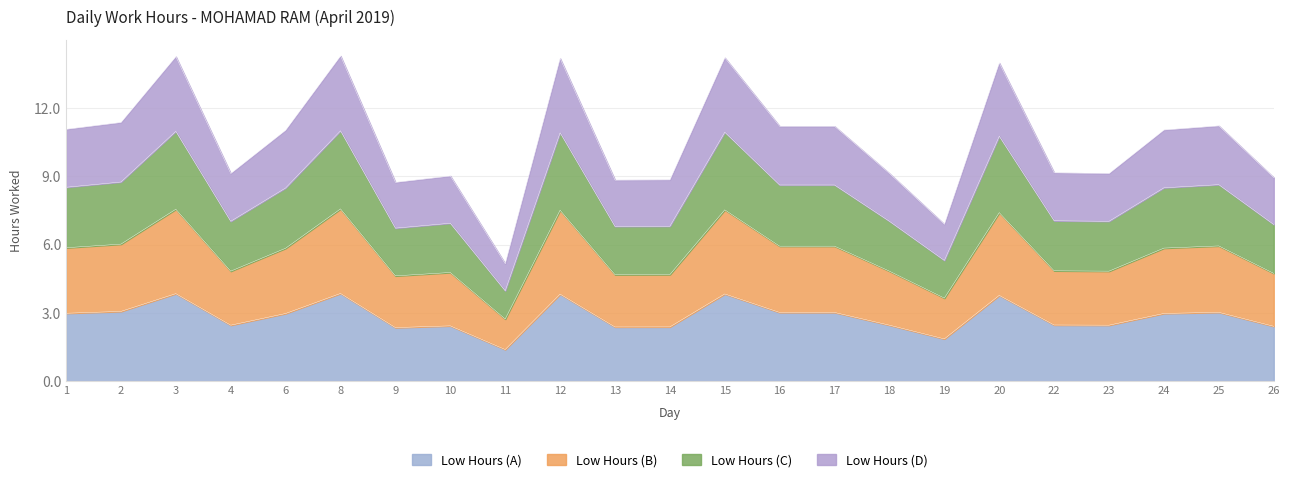

The chart shows a value of 1.2 at 8. True or false?

False